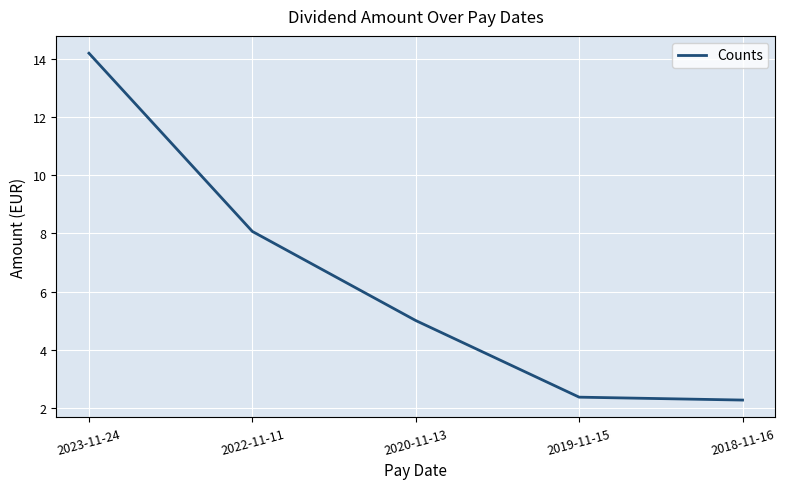

The value at 2020-11-13 is 8.4. True or false?

False